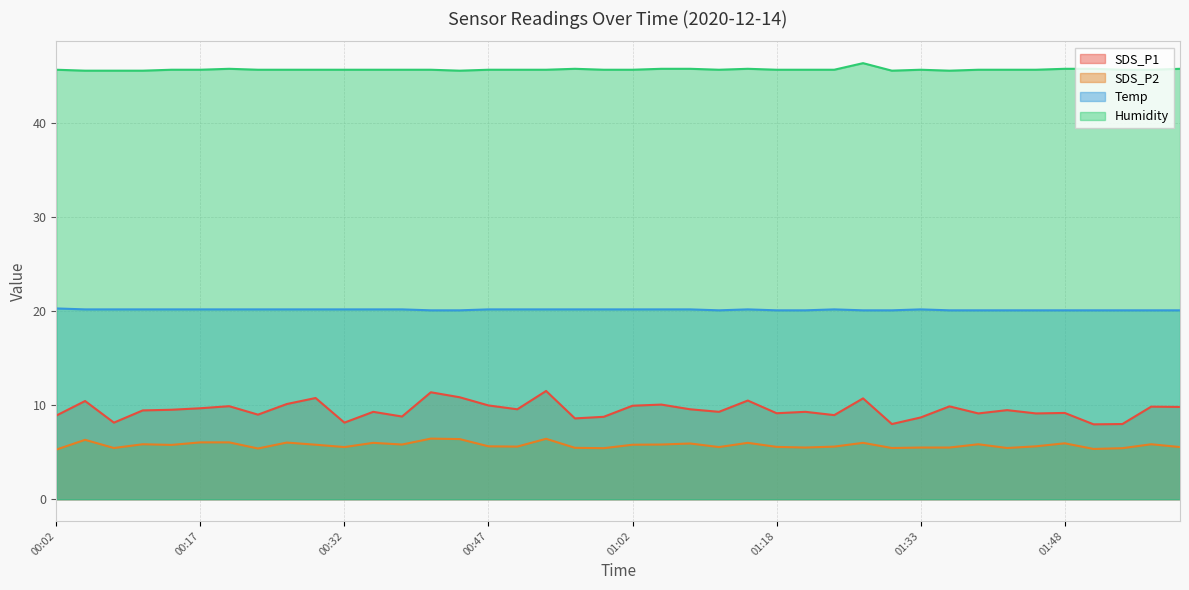

Count the Temp values in the range 20 to 21.

40